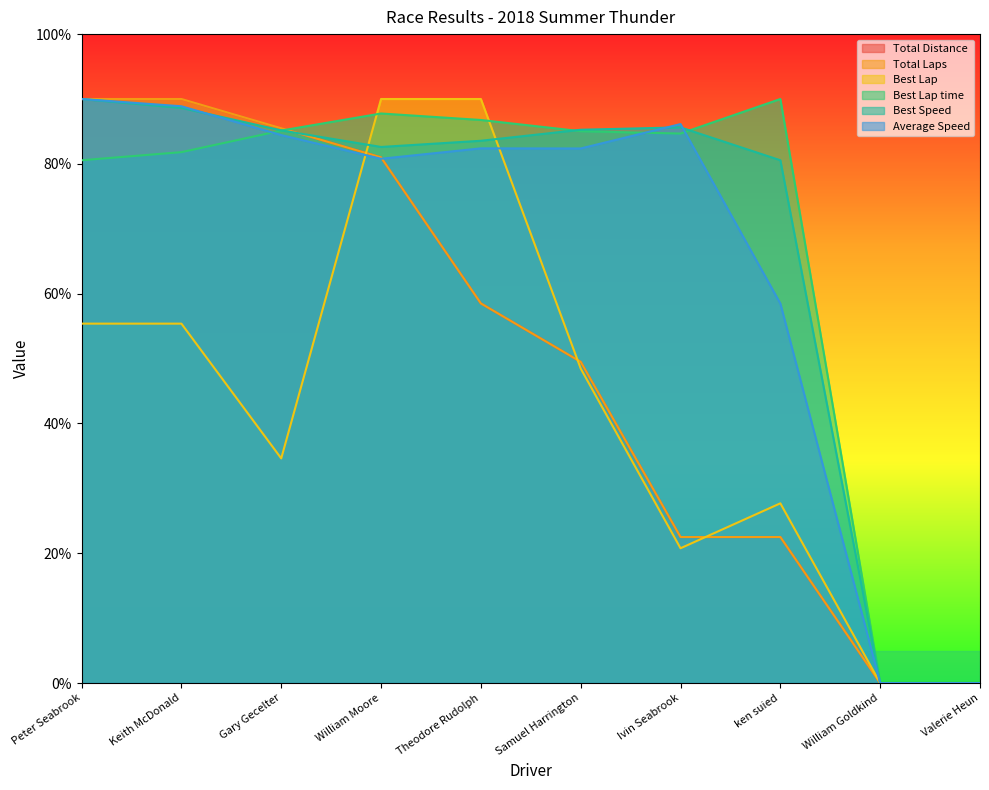

Reading right to left, list all the values displayed in this chart.

Total Distance: Valerie Heun=0.0	William Goldkind=0.0	ken suied=22.5	Ivin Seabrook=22.5	Samuel Harrington=49.5	Theodore Rudolph=58.5	William Moore=81.0	Gary Gecelter=85.5	Keith McDonald=90.0	Peter Seabrook=90.0
Total Laps: Valerie Heun=0.0	William Goldkind=0.0	ken suied=22.5	Ivin Seabrook=22.5	Samuel Harrington=49.5	Theodore Rudolph=58.5	William Moore=81.0	Gary Gecelter=85.5	Keith McDonald=90.0	Peter Seabrook=90.0
Best Lap: Valerie Heun=0.0	William Goldkind=0.0	ken suied=27.7	Ivin Seabrook=20.8	Samuel Harrington=48.5	Theodore Rudolph=90.0	William Moore=90.0	Gary Gecelter=34.6	Keith McDonald=55.4	Peter Seabrook=55.4
Best Lap time: Valerie Heun=0.0	William Goldkind=0.0	ken suied=90.0	Ivin Seabrook=84.7	Samuel Harrington=85.0	Theodore Rudolph=86.8	William Moore=87.8	Gary Gecelter=85.1	Keith McDonald=81.8	Peter Seabrook=80.6
Best Speed: Valerie Heun=0.0	William Goldkind=0.0	ken suied=80.6	Ivin Seabrook=85.6	Samuel Harrington=85.3	Theodore Rudolph=83.6	William Moore=82.6	Gary Gecelter=85.2	Keith McDonald=88.6	Peter Seabrook=90.0
Average Speed: Valerie Heun=0.0	William Goldkind=0.0	ken suied=58.5	Ivin Seabrook=86.1	Samuel Harrington=82.4	Theodore Rudolph=82.4	William Moore=80.8	Gary Gecelter=84.4	Keith McDonald=88.9	Peter Seabrook=90.0